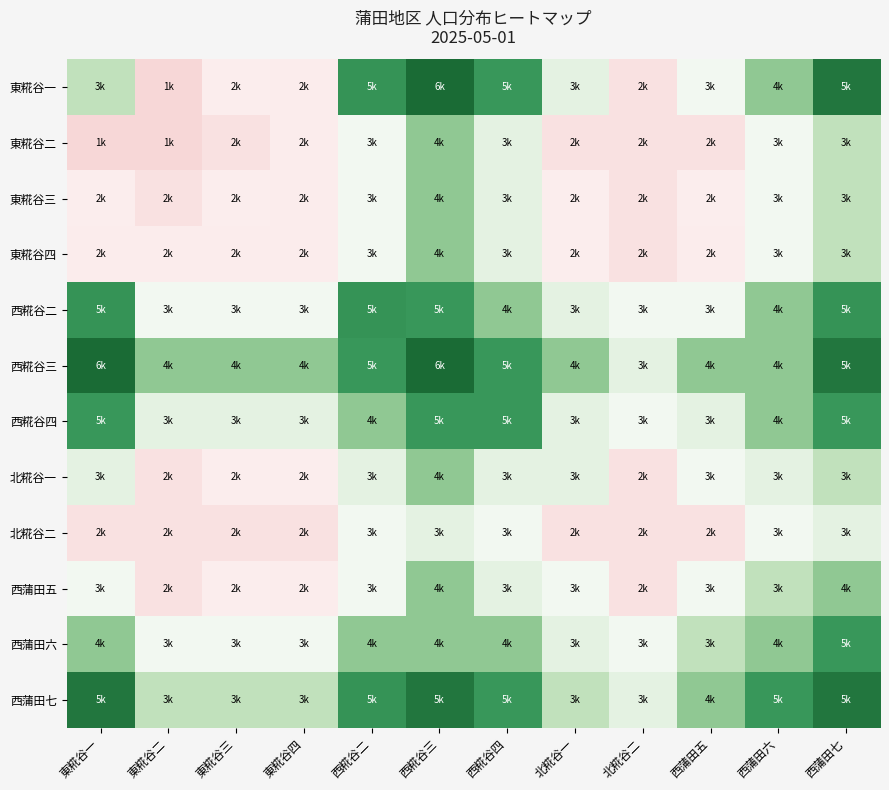

Which has a higher value, 西糀谷四 or 東糀谷四?

西糀谷四